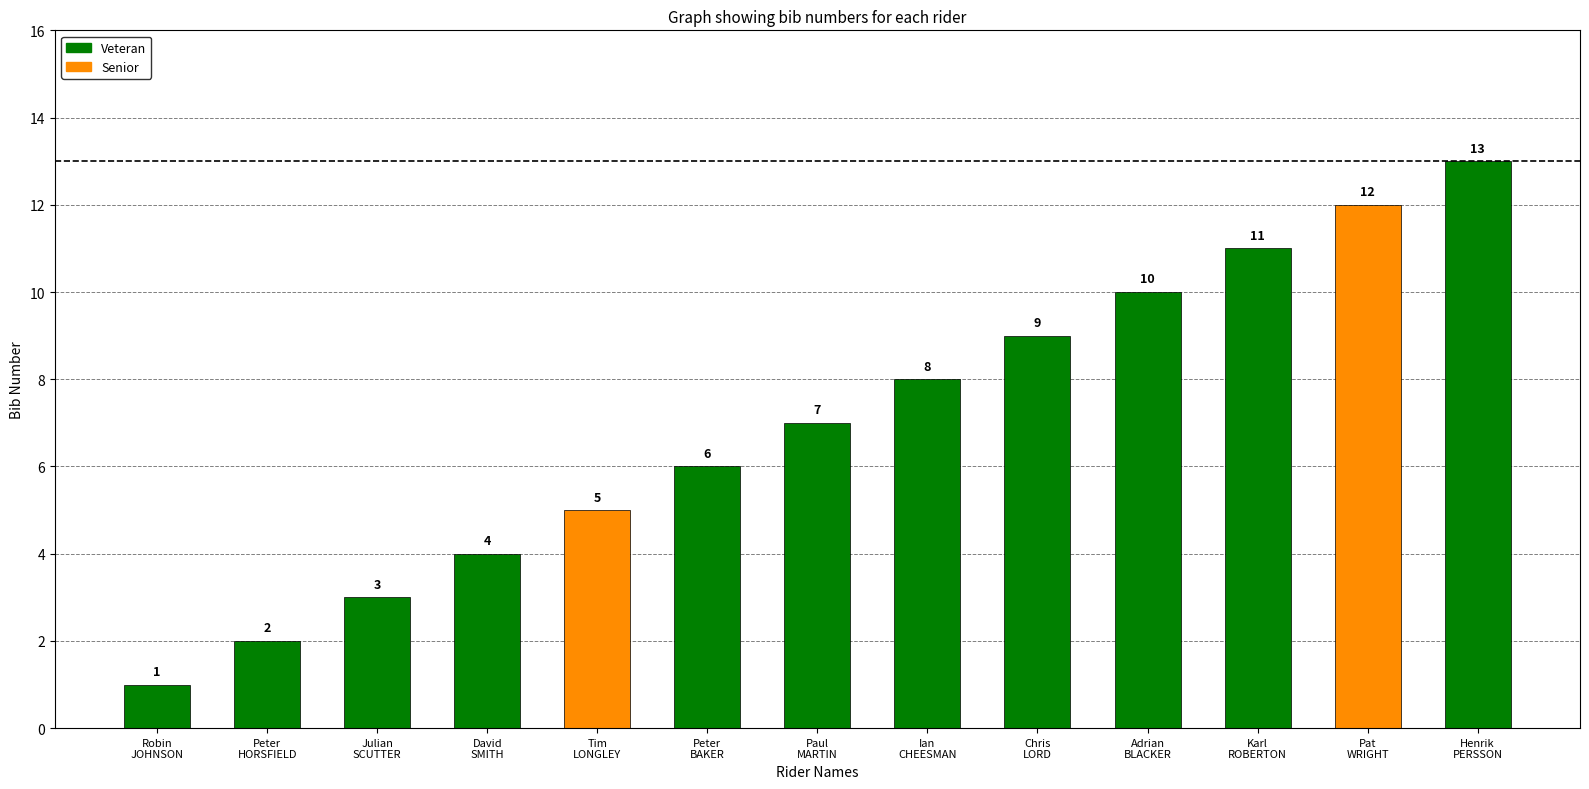

Where is the data nearest to the value 7?

Paul
MARTIN